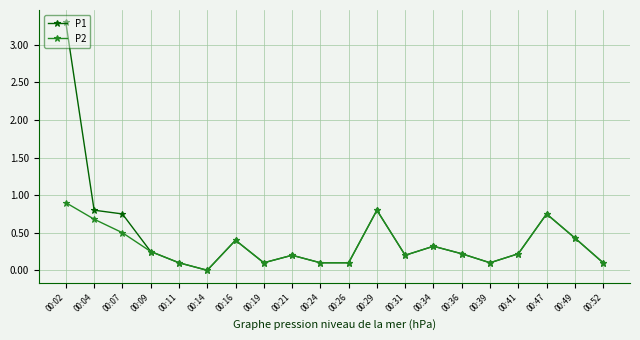

How many positive values does the P1 series have?

19